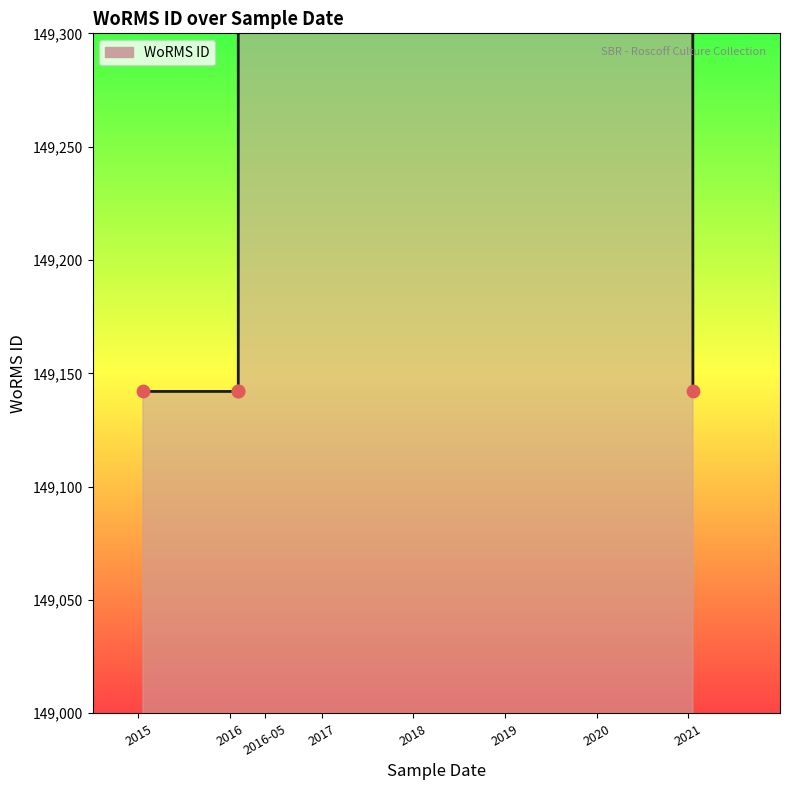

Between 2015 and 2018, which is larger?

2015